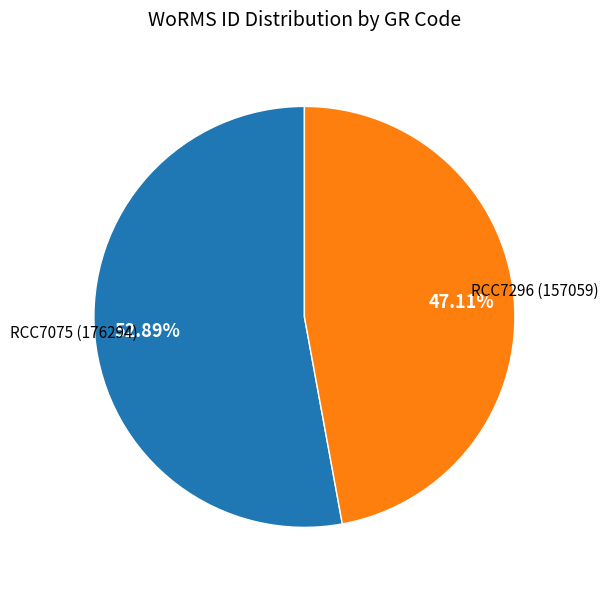

Is there a majority slice in this chart?

Yes